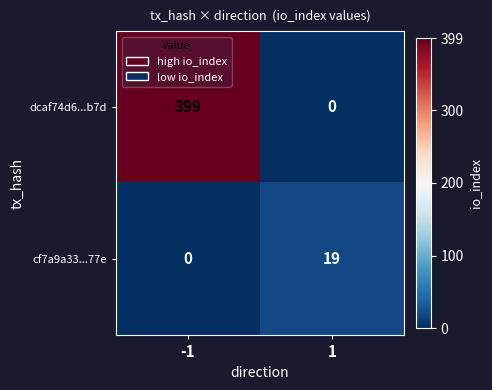

How many series are shown in this chart?

2